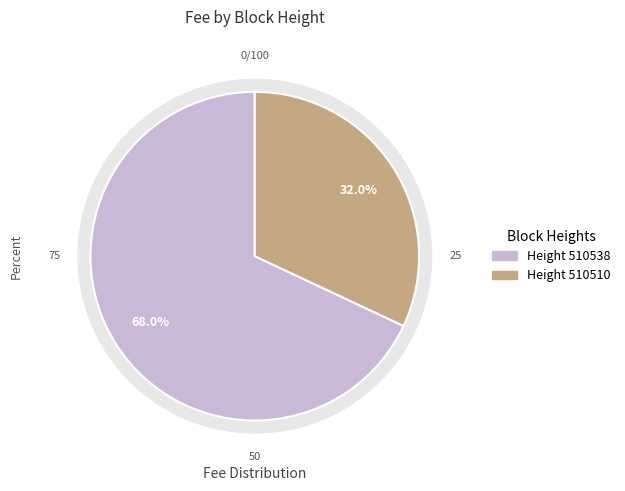

Is it true that 510538 is 68% of the pie?

True